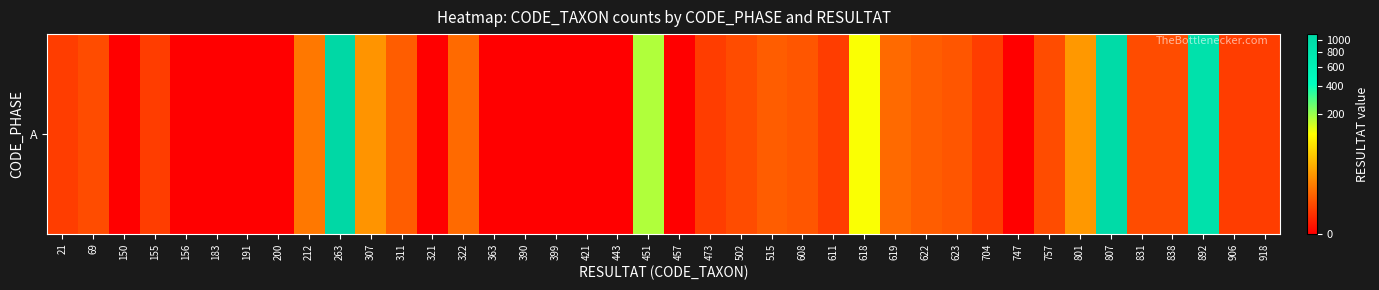

Is it true that the value at 421 is 0?

True